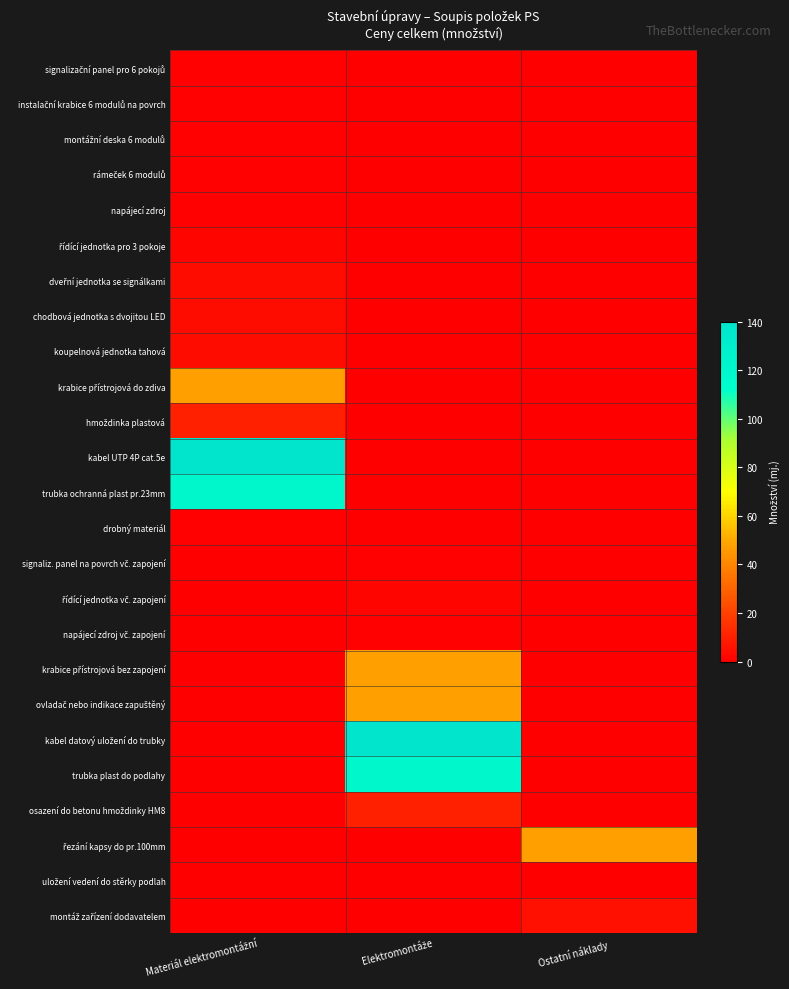

At how many categories does at least one series exceed 69?

2